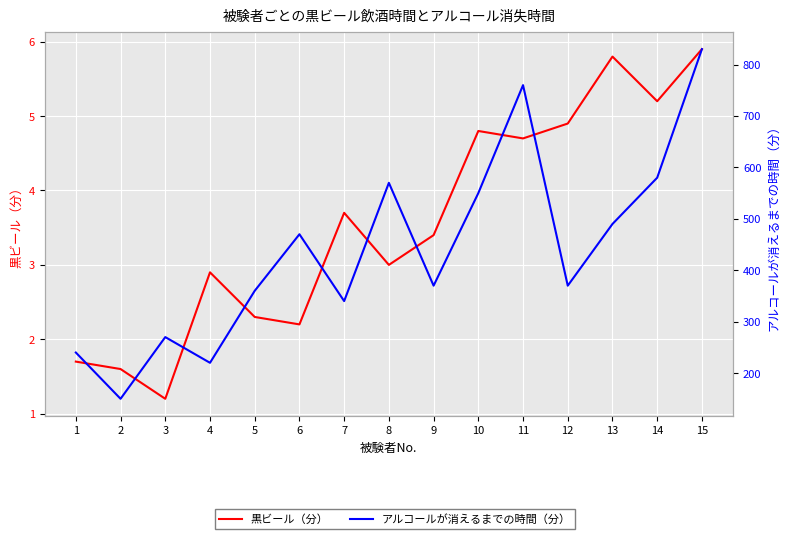

At which label does アルコールが消えるまでの時間（分） first exceed 370?

6